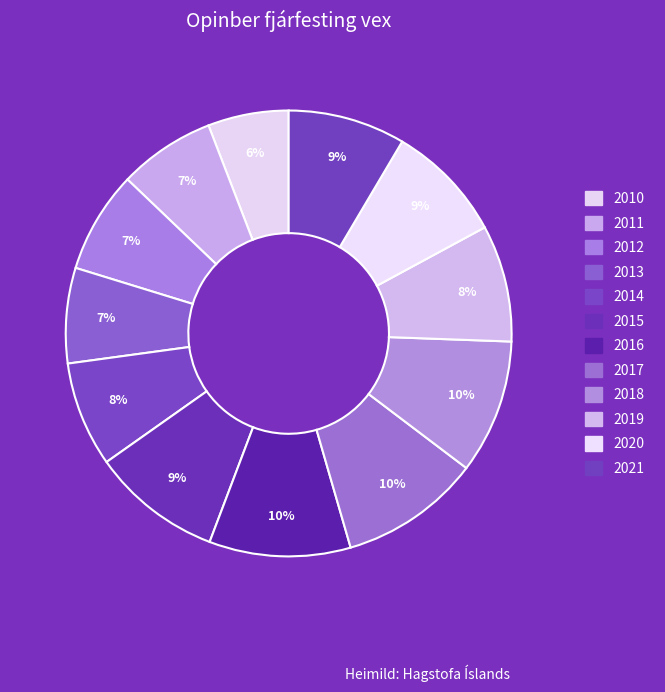

Which has a higher value, 2021 or 2018?

2018